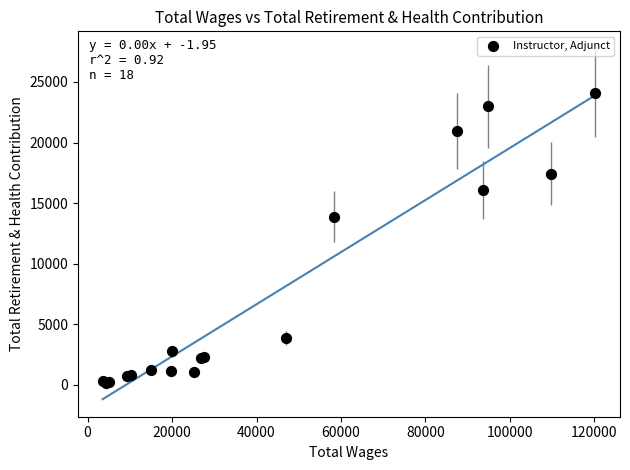

What Y value in the scatter plot is closest to 12149?

13894